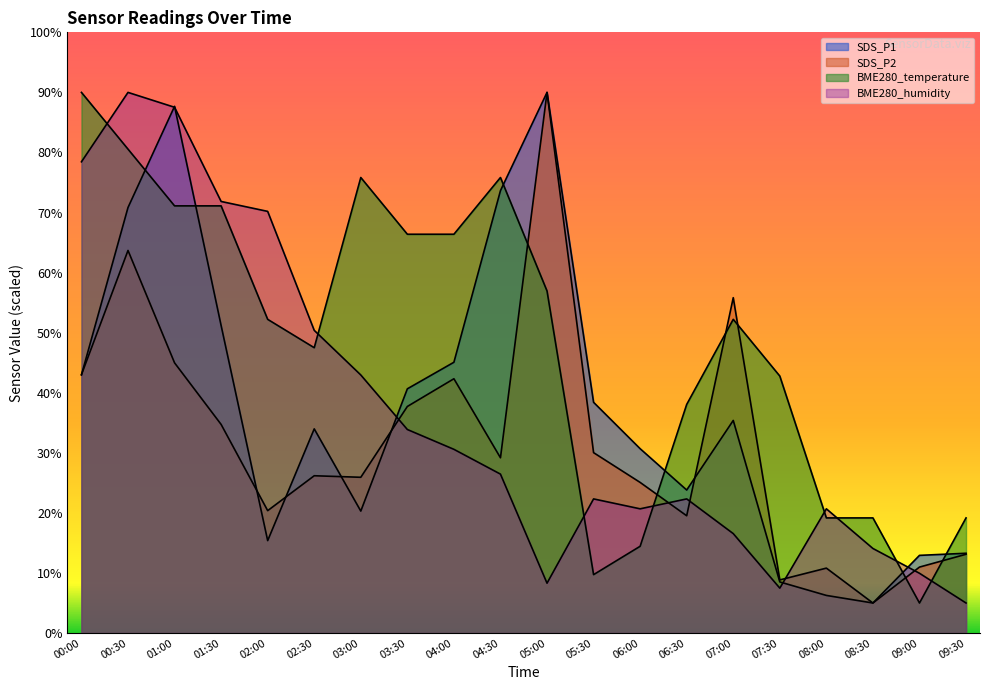

At which category is the sum across all series the highest?

00:30